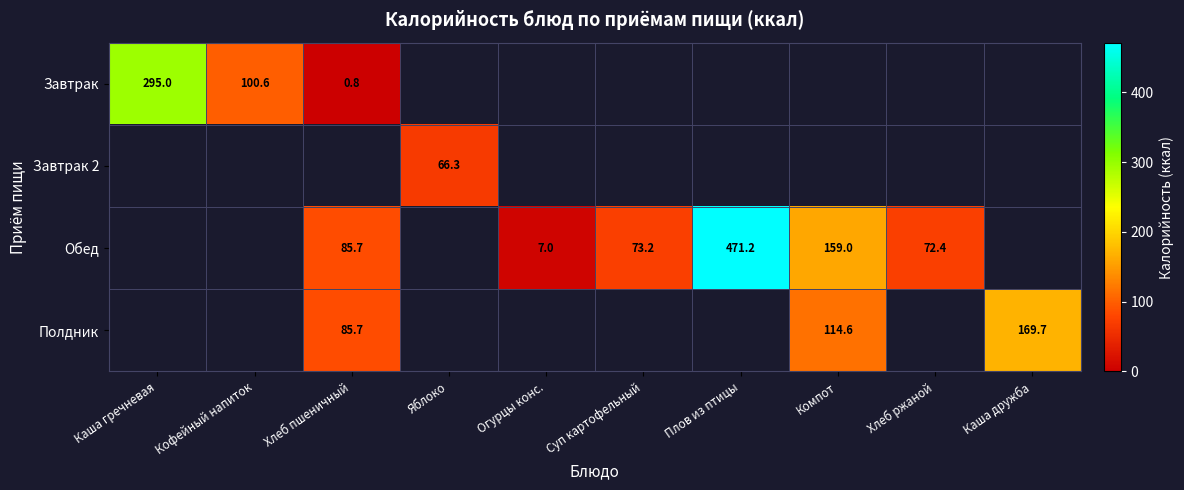

What is the difference between the Обед values at Хлеб ржаной and Хлеб пшеничный?

13.3